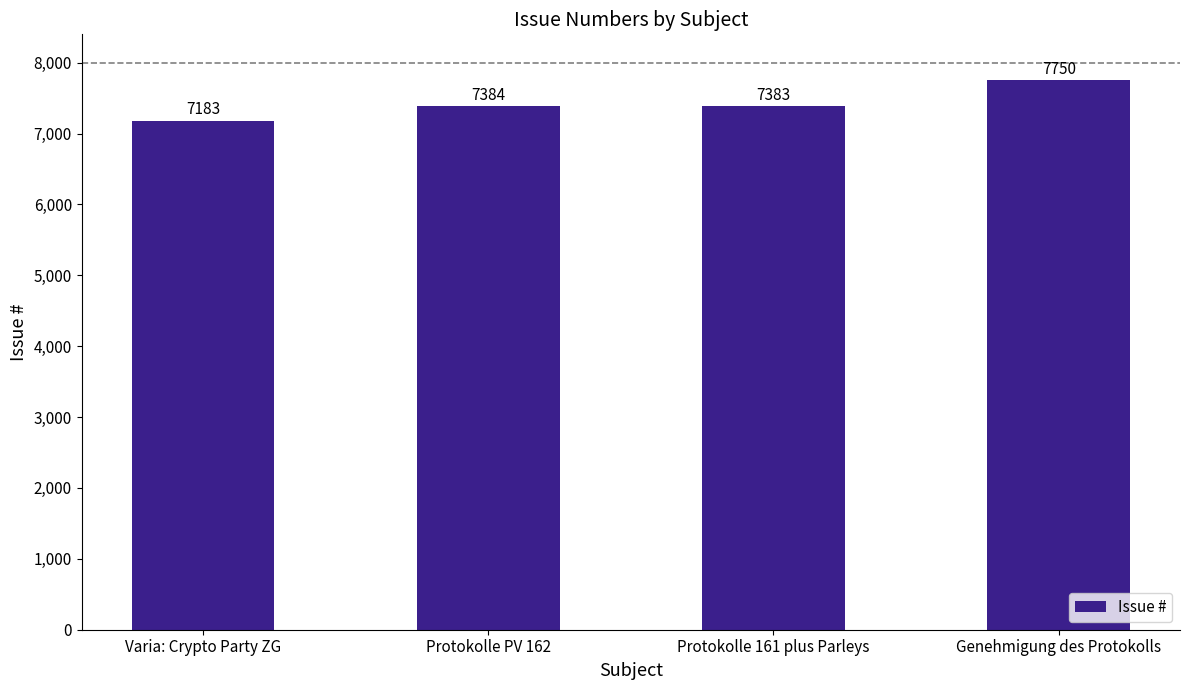

What is the label of the 4th bar from the right?

Varia: Crypto Party ZG